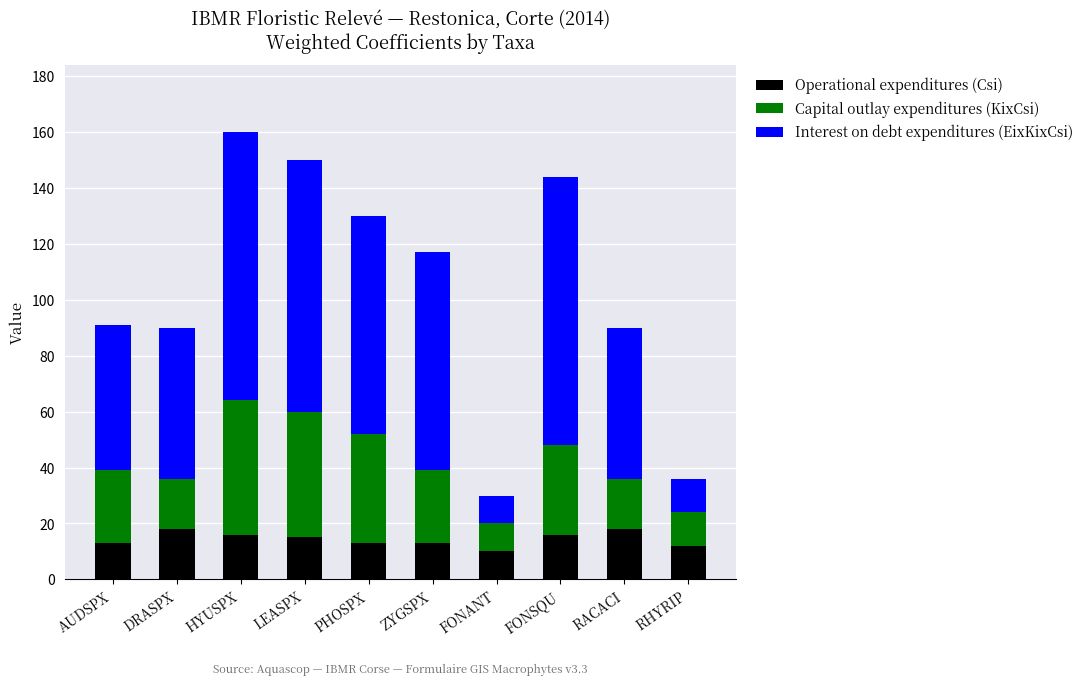

What is the total value across all series at RHYRIP?

36